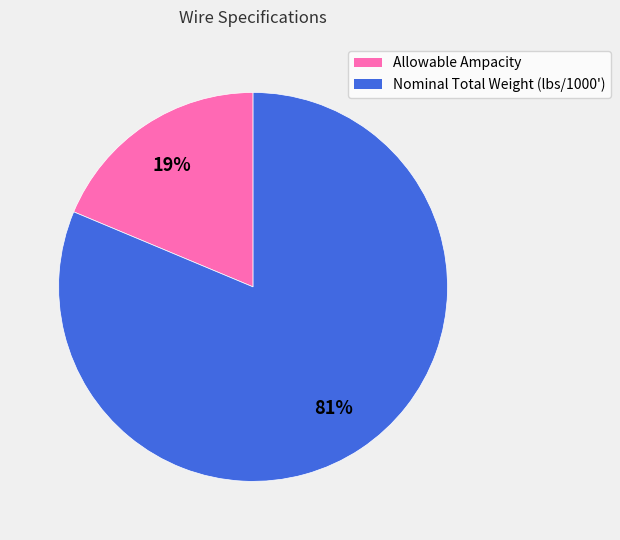

To the nearest percent, what is the average slice percentage?

50%